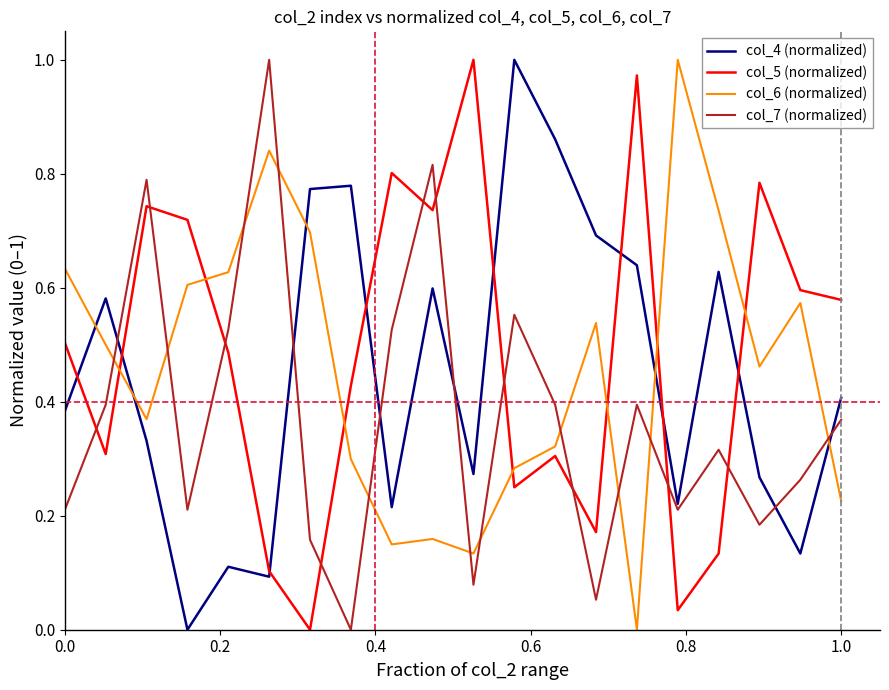

How many positive values does the col_4 (normalized) series have?

19